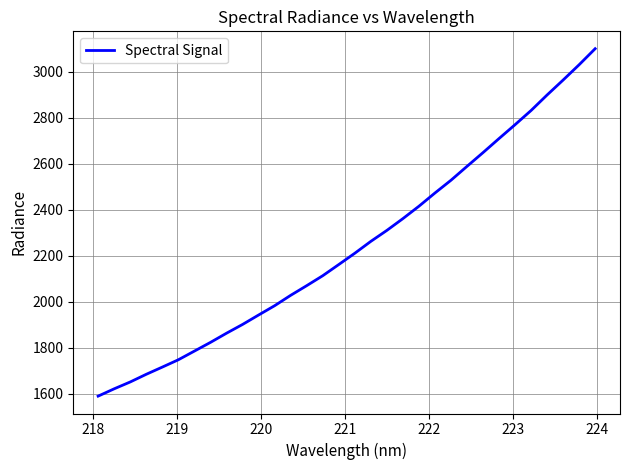

What is the smallest value displayed?

1588.7